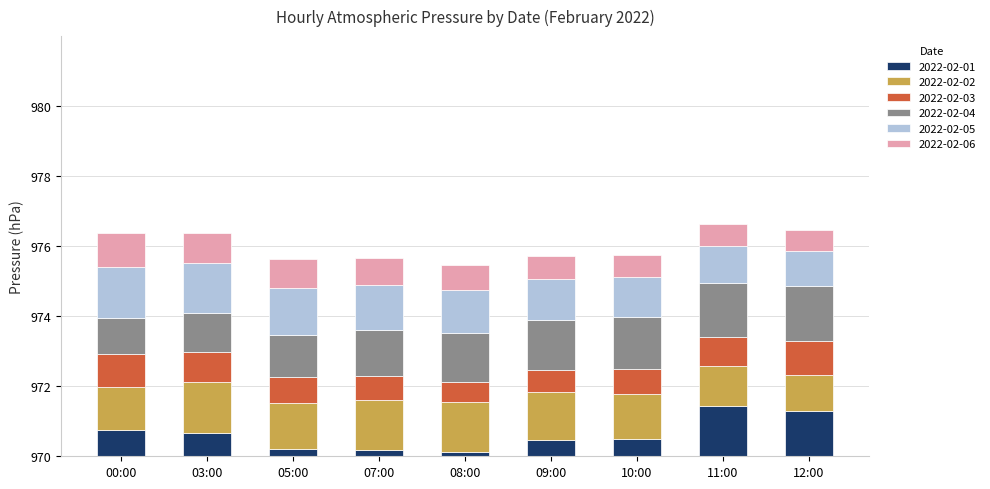

The value of 2022-02-01 at 11:00 is 14.3. True or false?

True